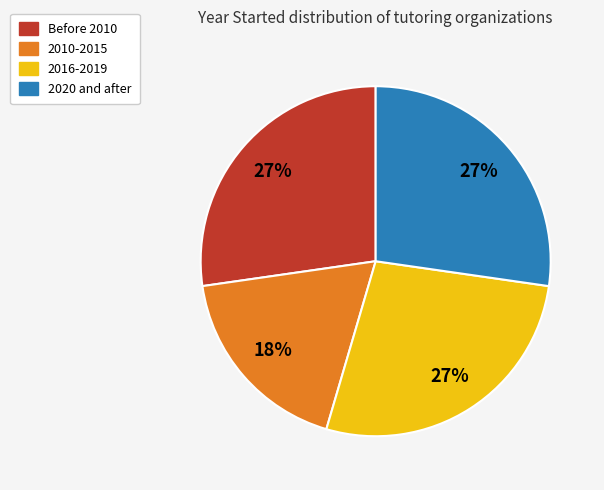

What percentage is the 2010-2015 slice, to the nearest percent?

18%